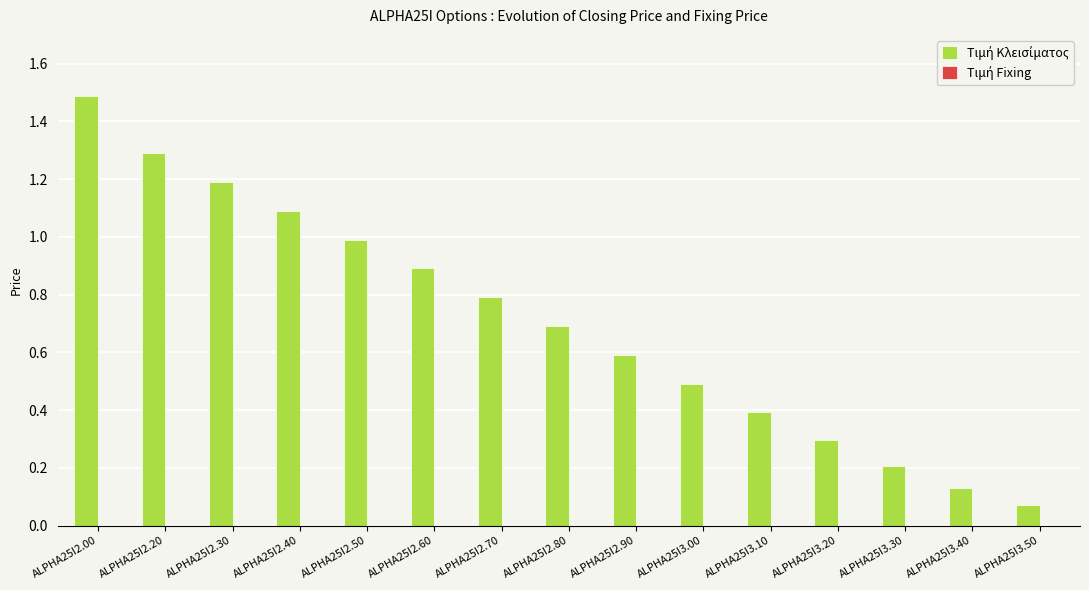

What position from the left is ALPHA25I3.30?

13